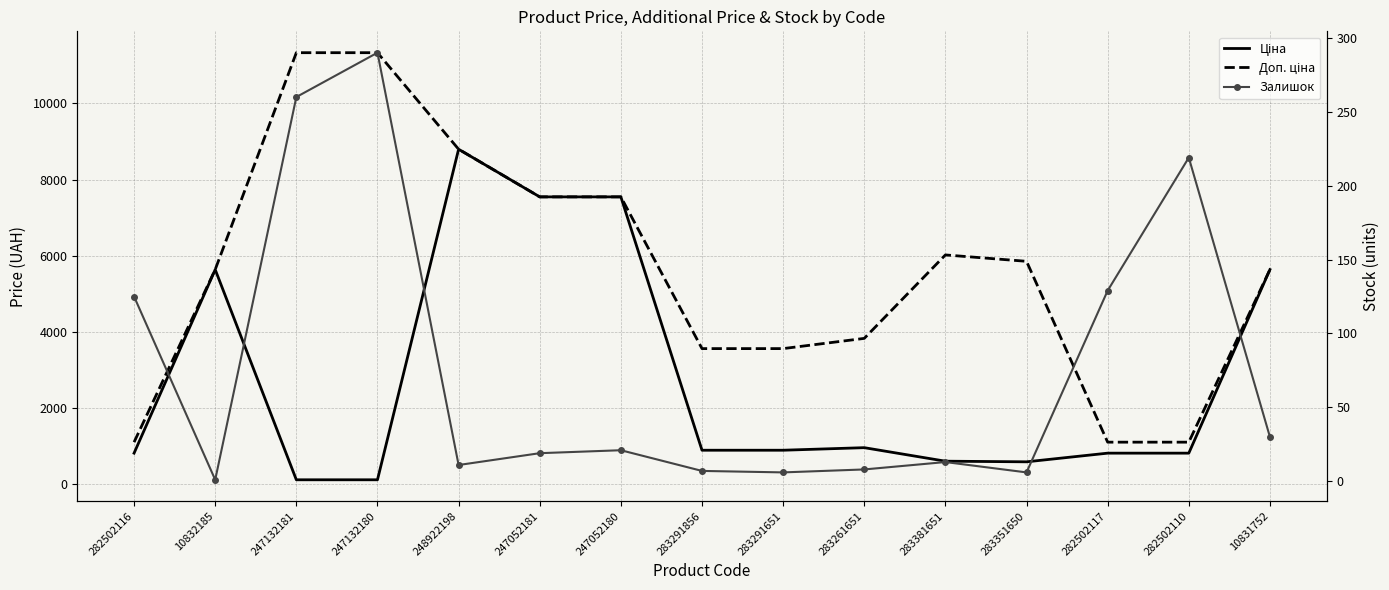

Count the number of categories in the chart.

15